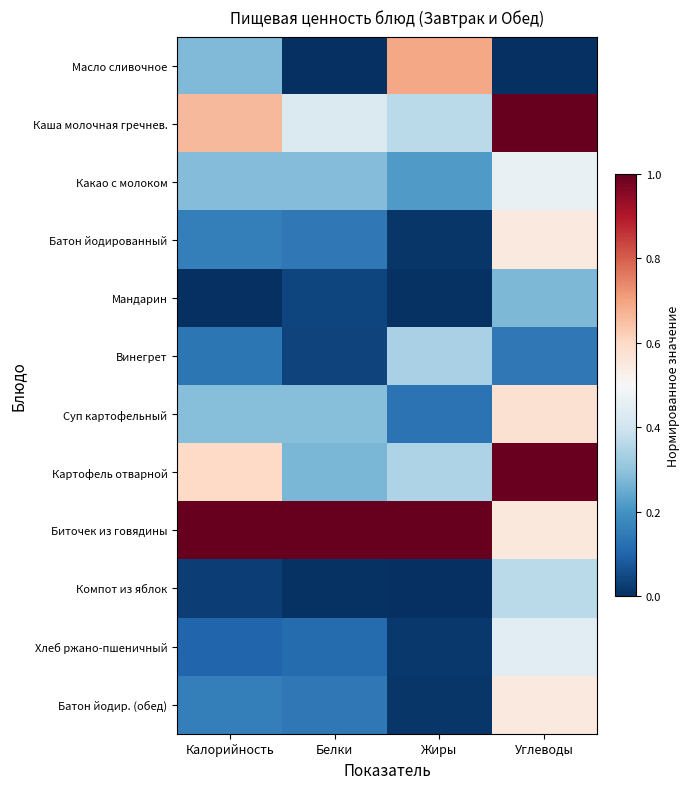

Which category has the lowest value across all series?

Белки